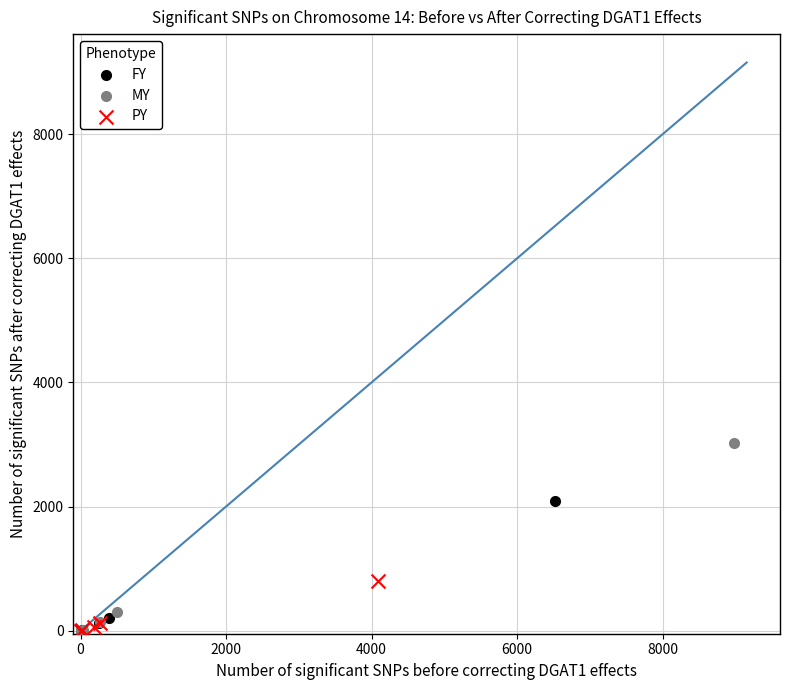

Which series reaches the maximum Y coordinate?

MY